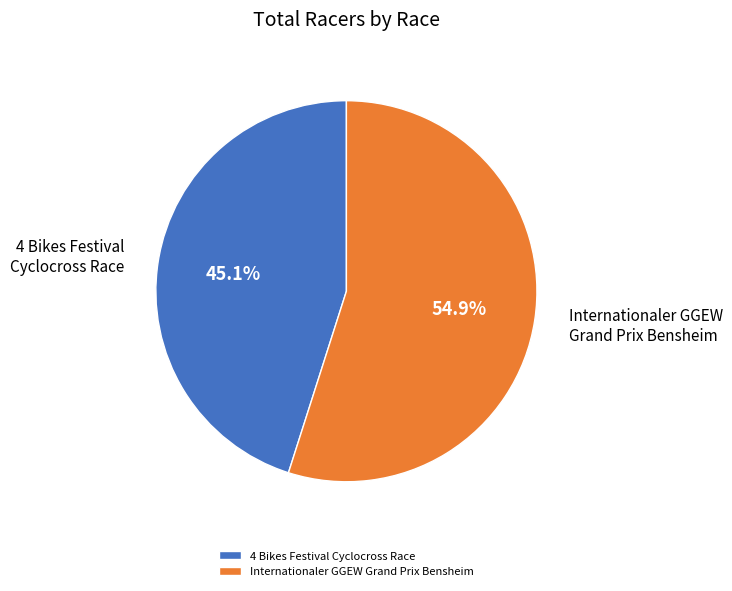

To the nearest percent, what portion does 4 Bikes Festival Cyclocross Race represent?

45%